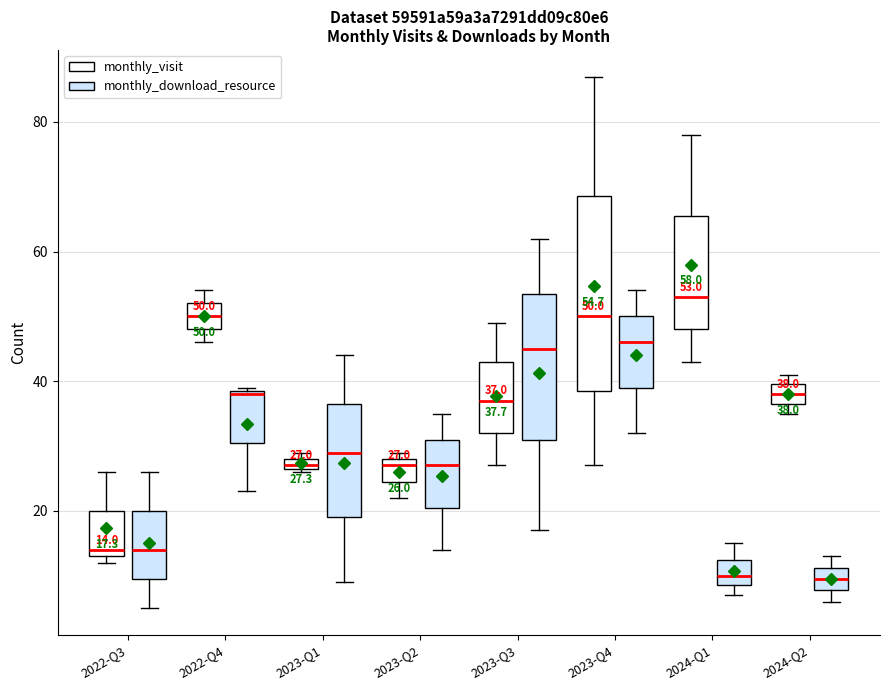

Comparing the boxes themselves (not the whiskers), which one is the tallest?

2023-Q4 (monthly_visit)